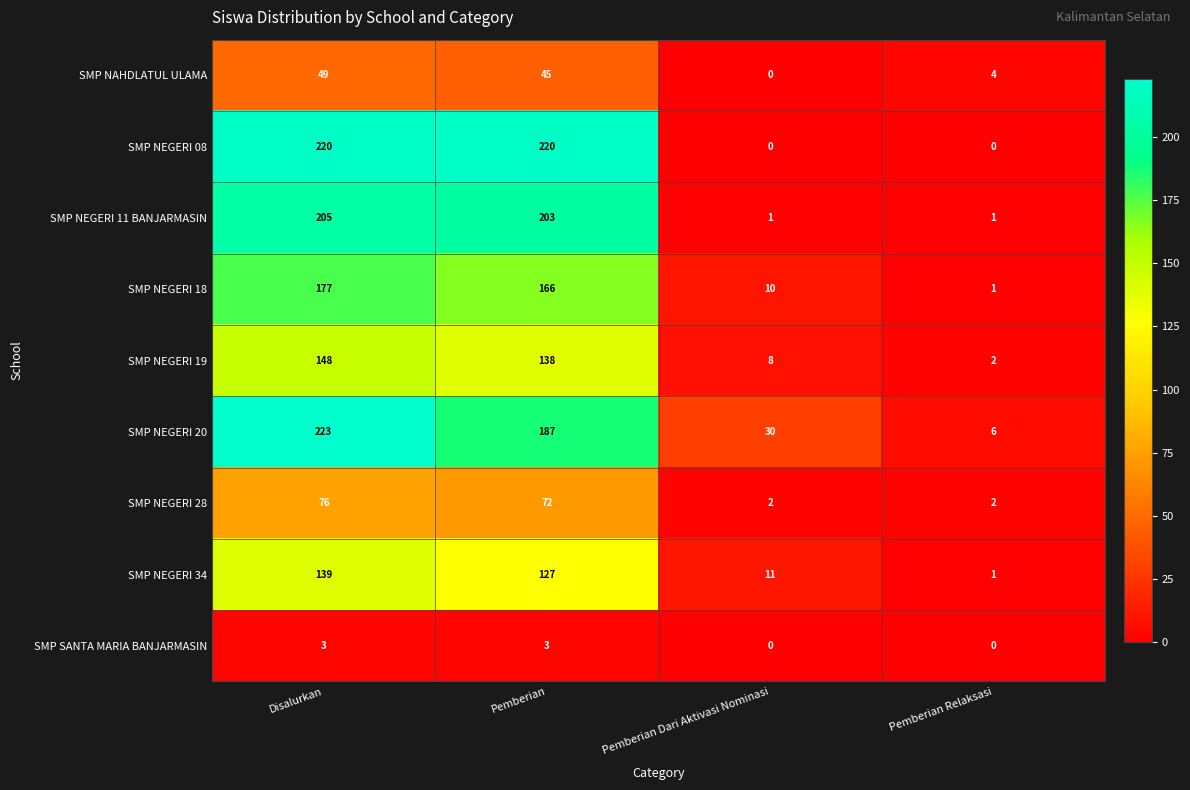

What is the total value across all series at Pemberian Dari Aktivasi Nominasi?

62